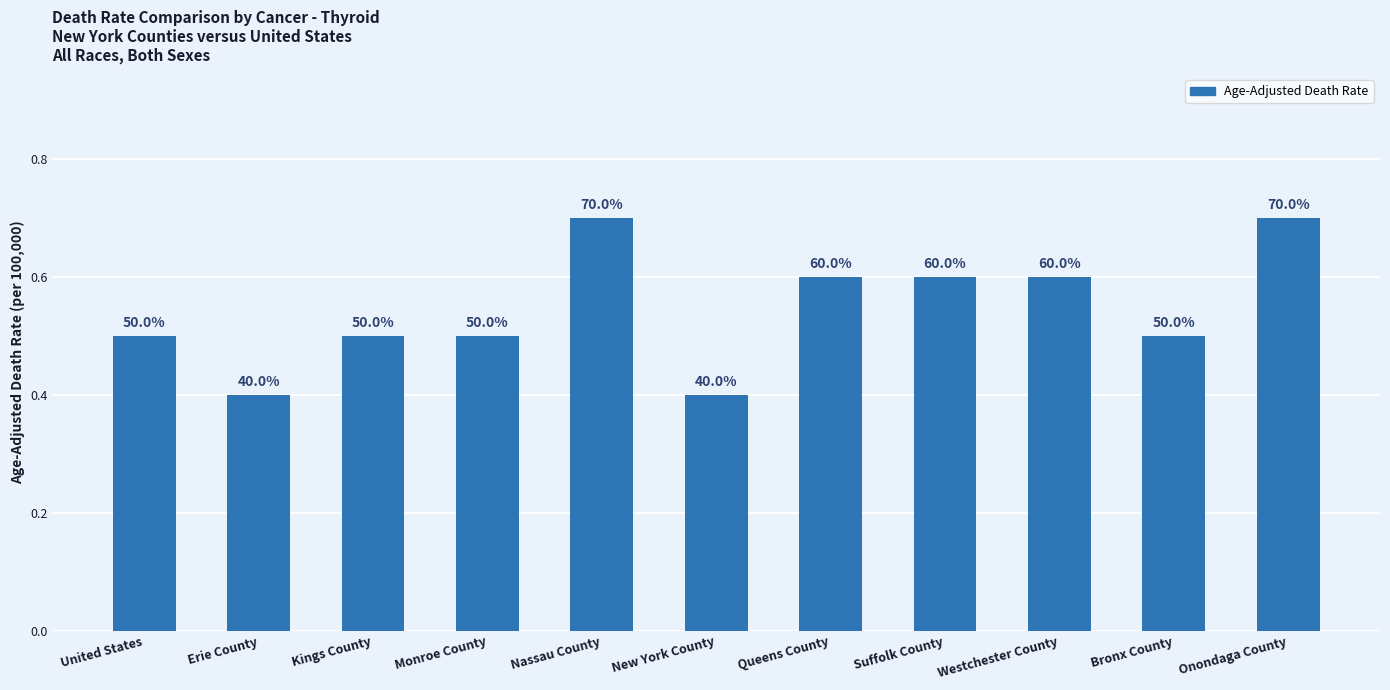

Are the bars horizontal?

No